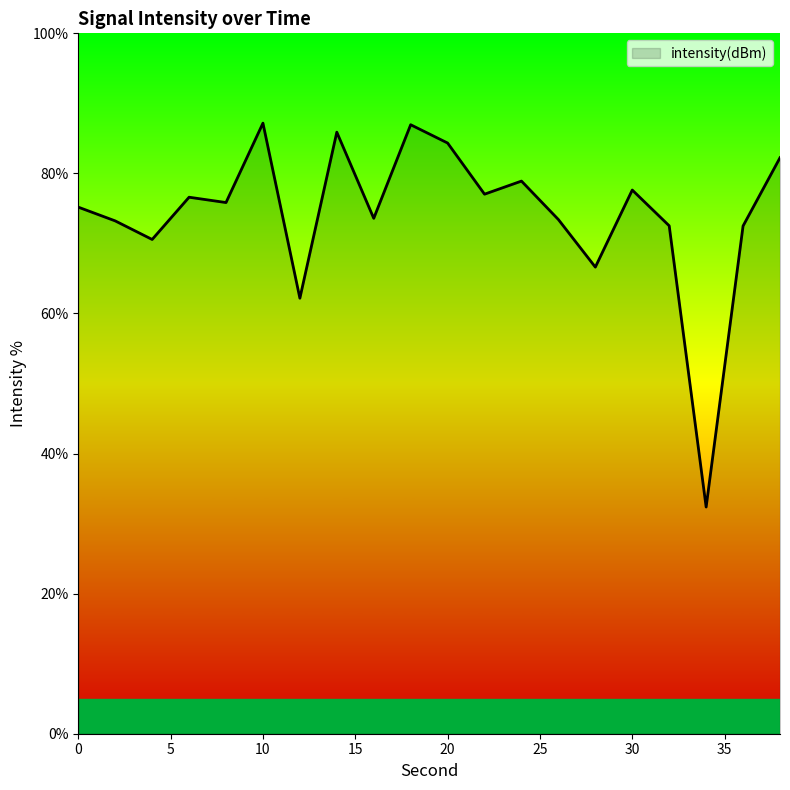

What is the maximum value shown in the chart?

87.2